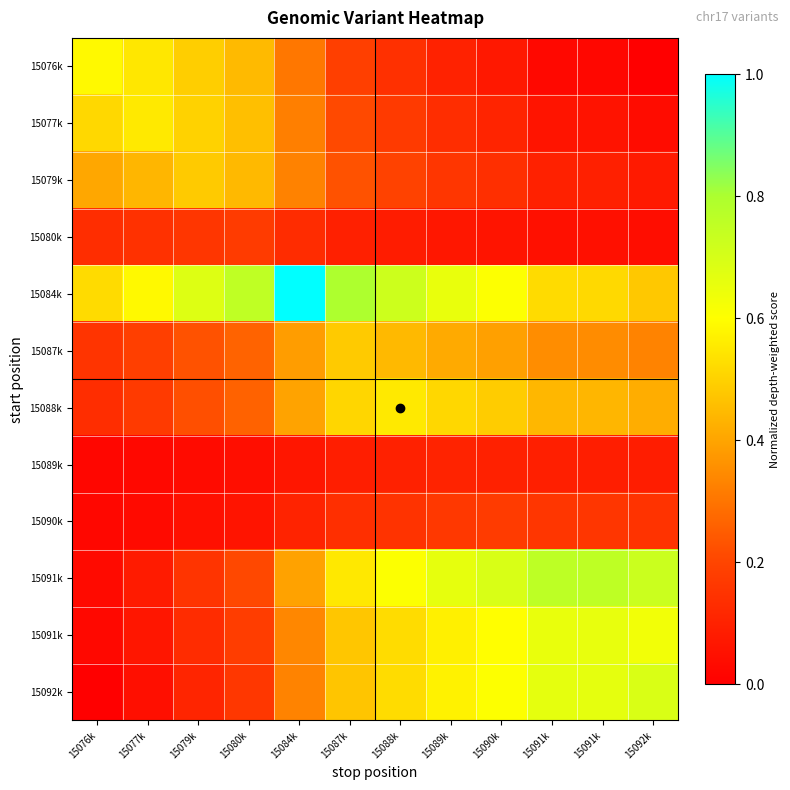

What is the maximum value shown in the chart?

1.0